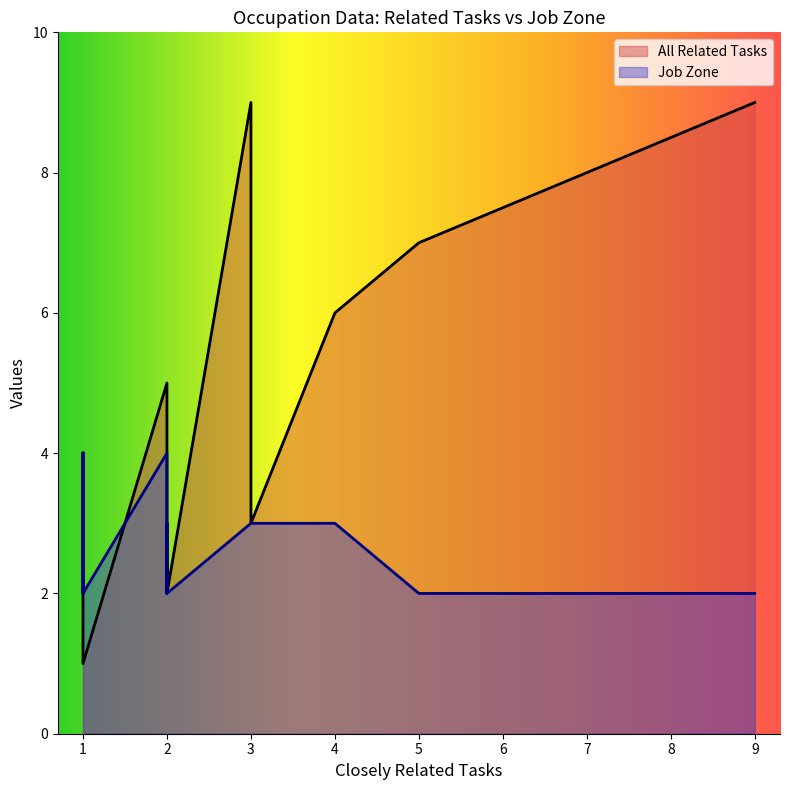

Does the chart display data point markers on the line(s)?

No